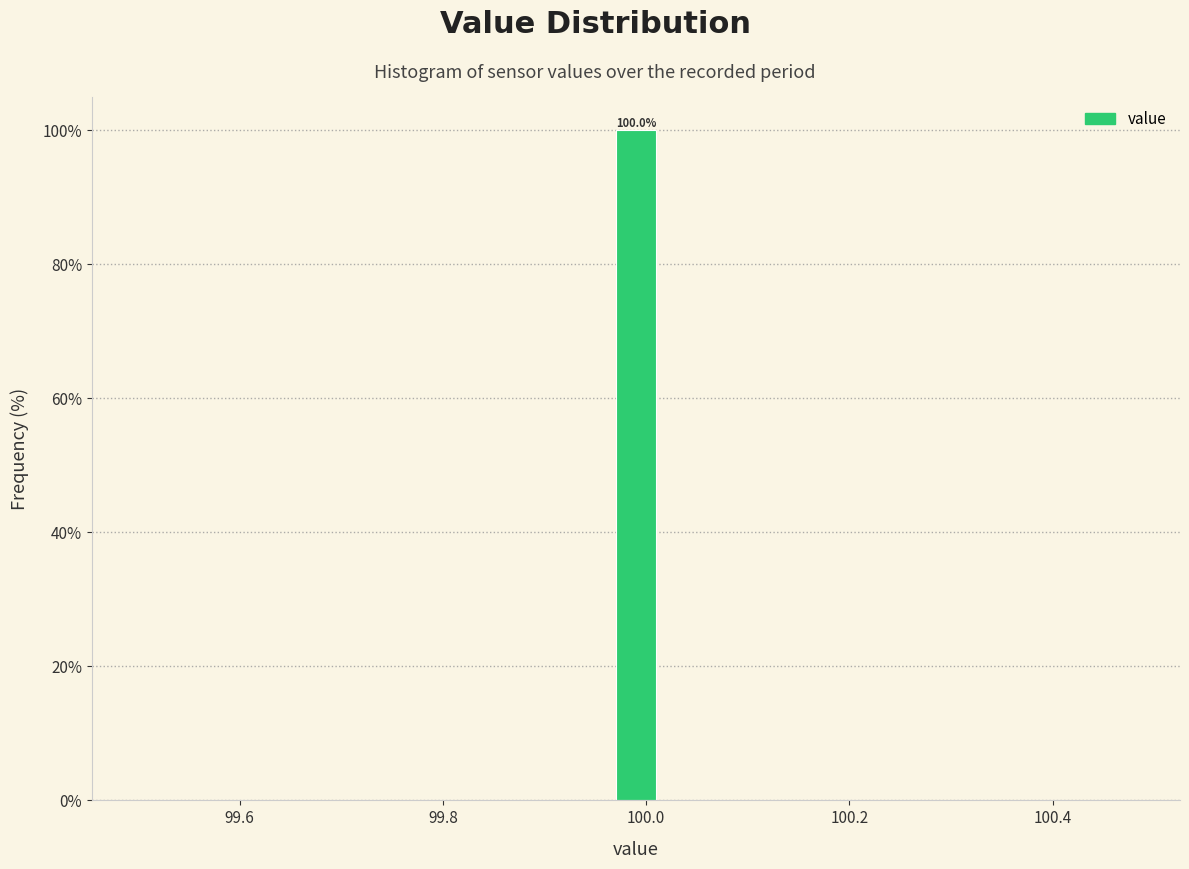

Around what value on the x-axis is the tallest bar? Give the approximate position of its centre, as read against the axis.

100.00